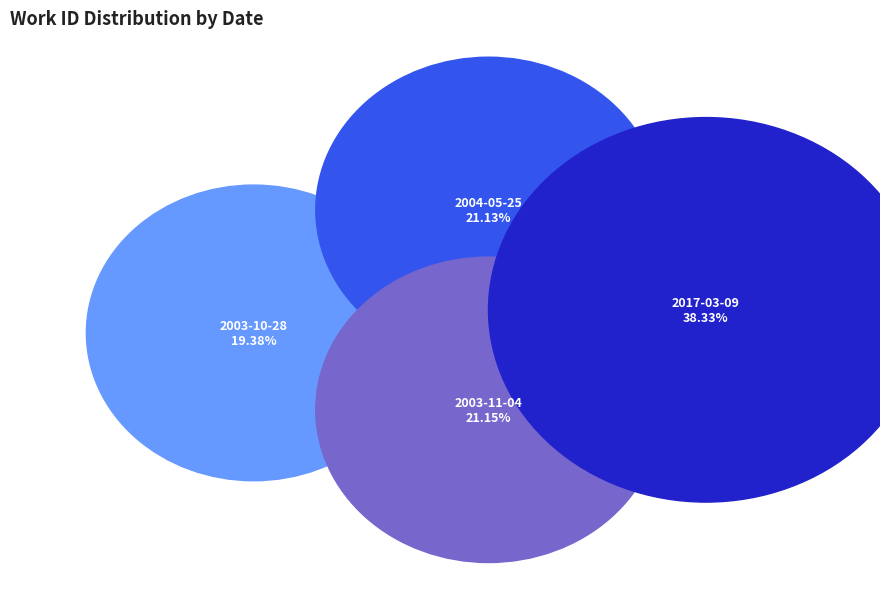

To the nearest percent, what is the average slice percentage?

25%